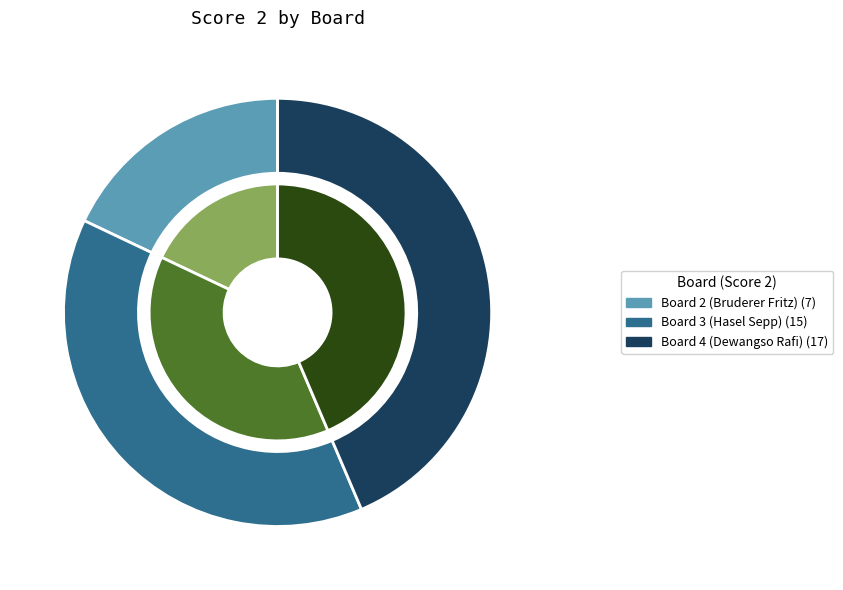

True or false: Board 1 (Da Fatti Daniele) accounts for 0% of the total.

True